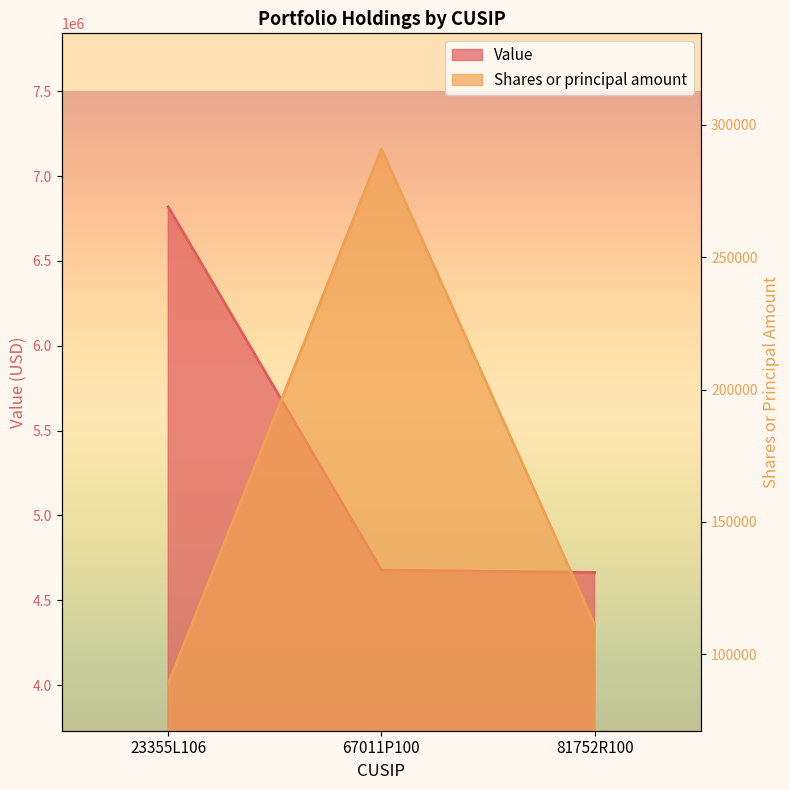

Read the Value value at 81752R100, to the nearest 100.

4664000